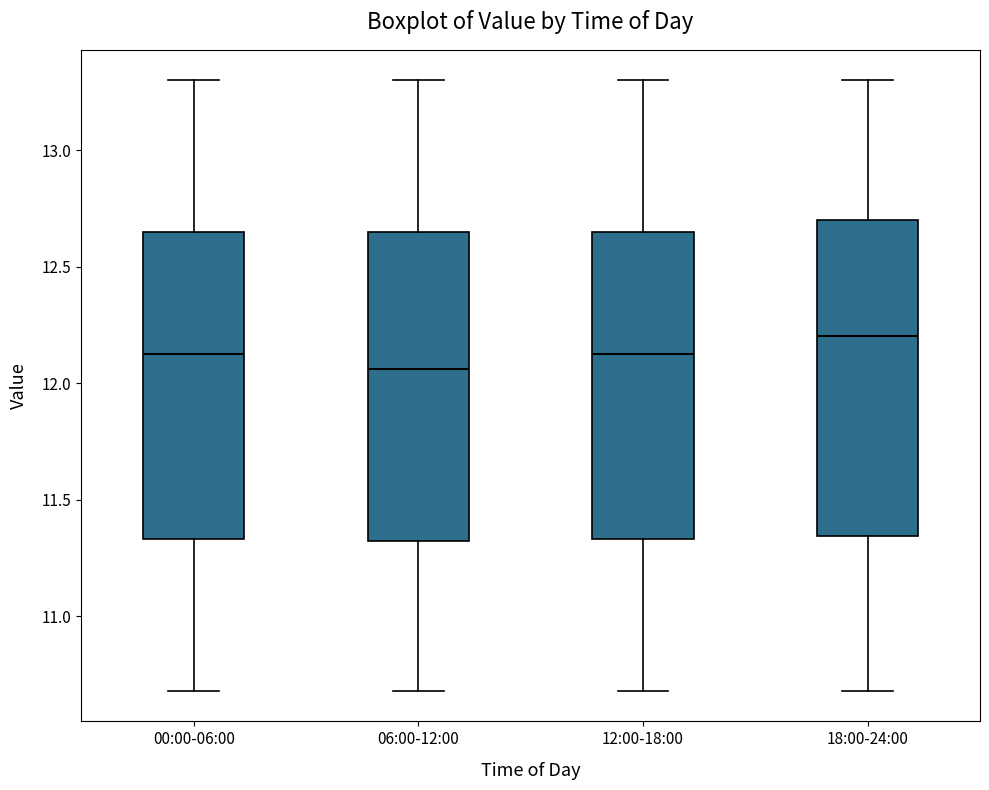

Which box's median line is the highest?

18:00-24:00